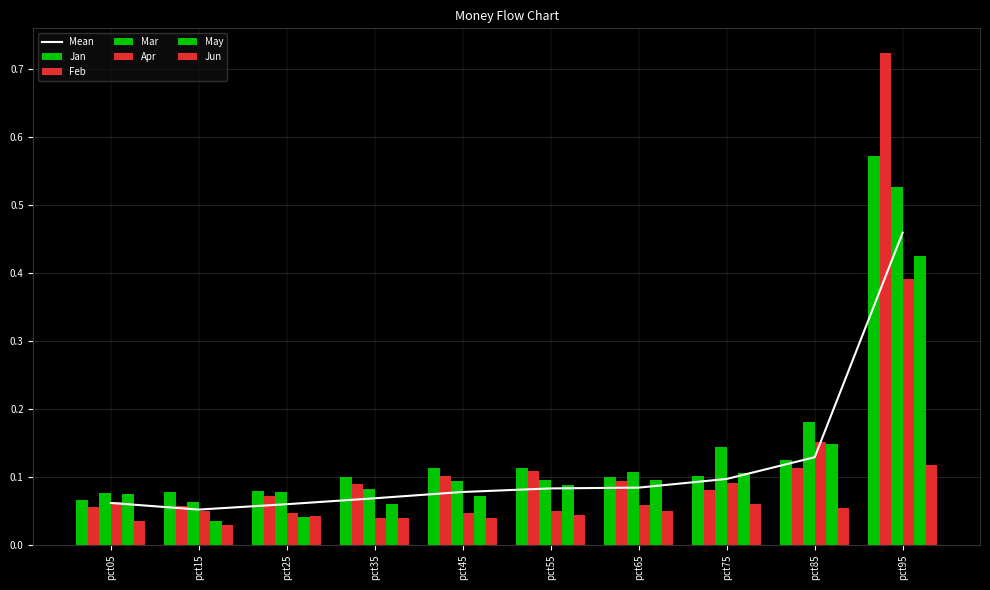

At which category is the sum across all series the highest?

pct95